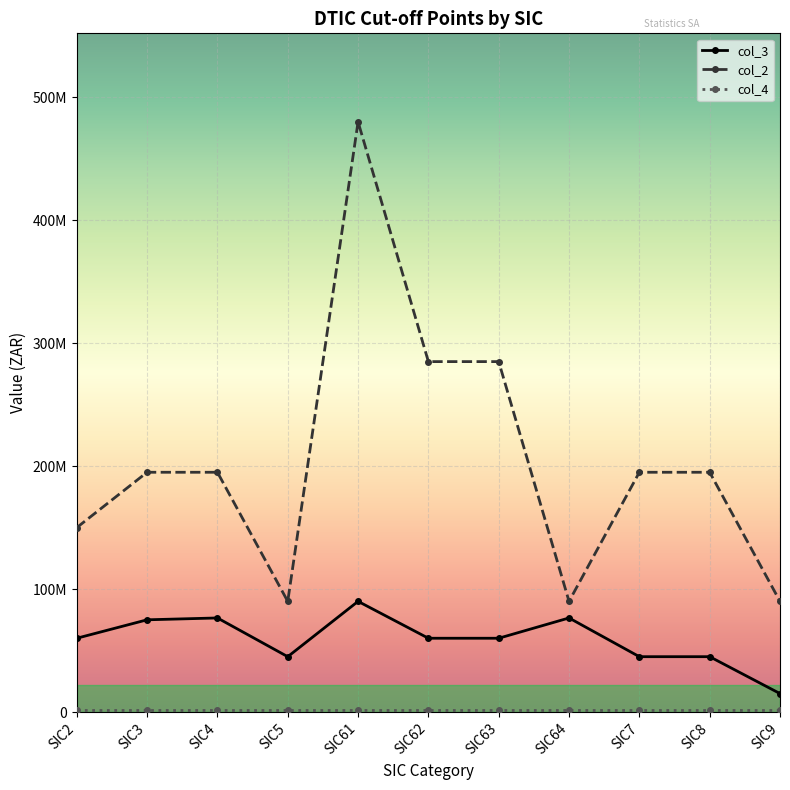

What is the highest value of the col_4 series?

2000000